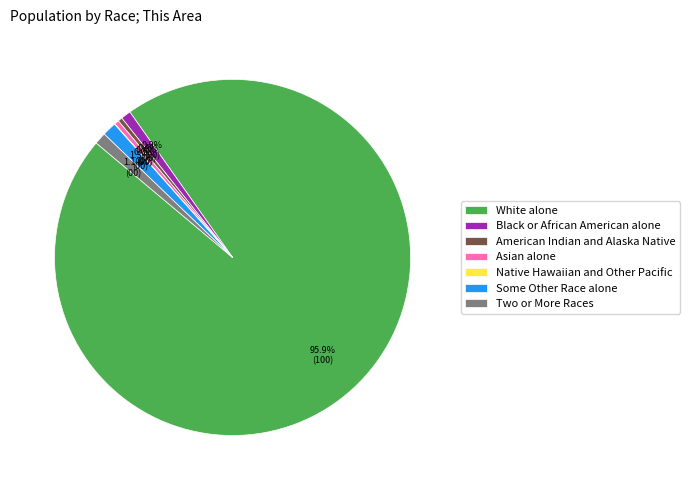

How much of the chart is everything except American Indian and Alaska Native?

99.6%